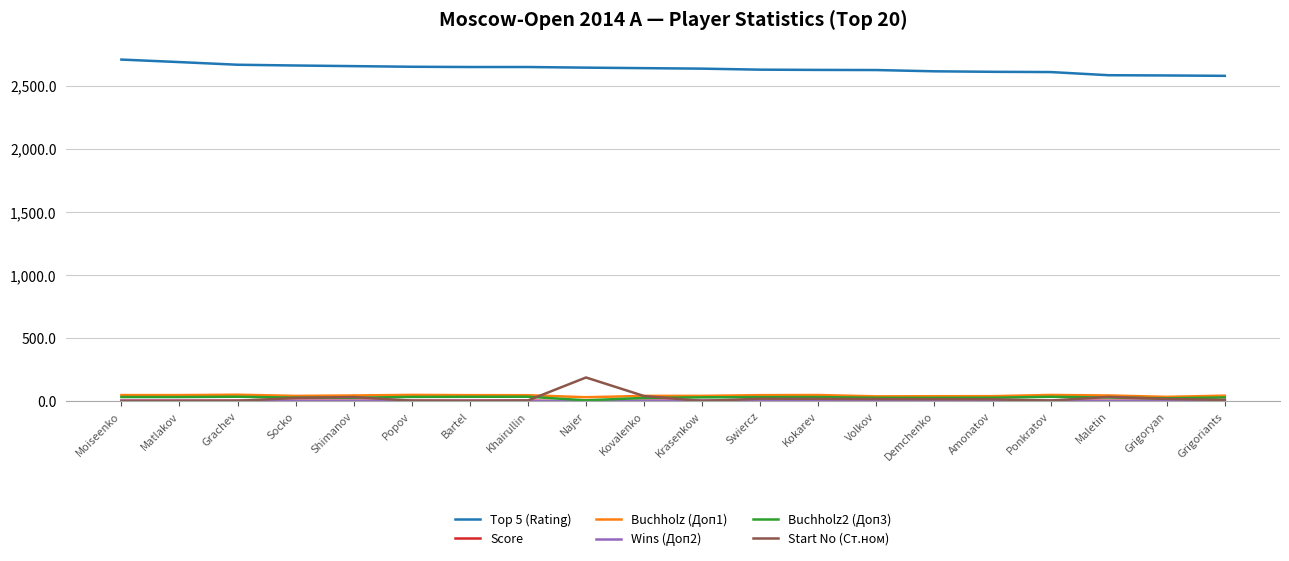

True or false: Top 5 (Rating) has a value of 3537.3 at Shimanov.

False